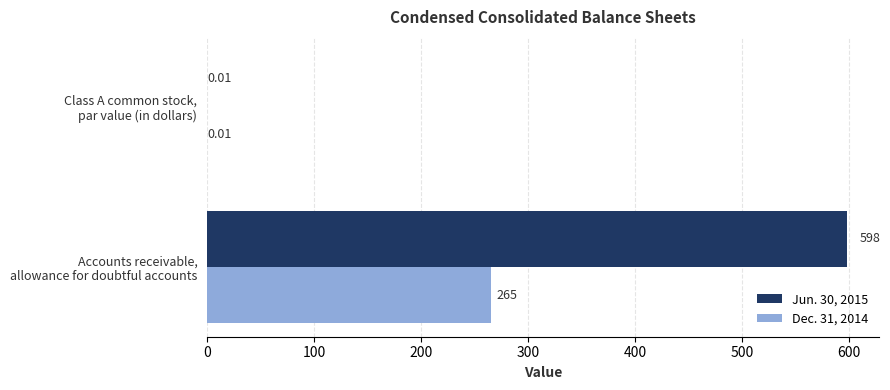

Which series has the largest total across all categories?

Jun. 30, 2015